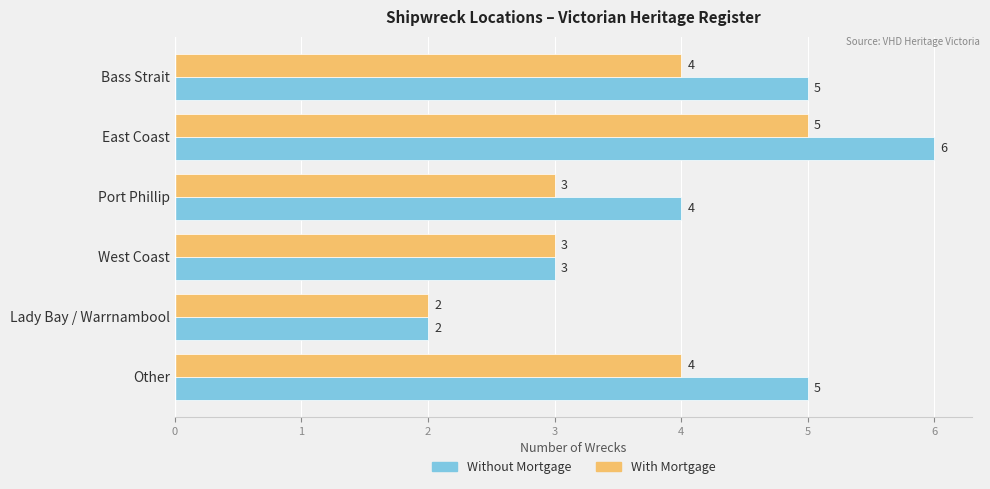

Rank the series by their maximum value, from lowest to highest.

With Mortgage, Without Mortgage